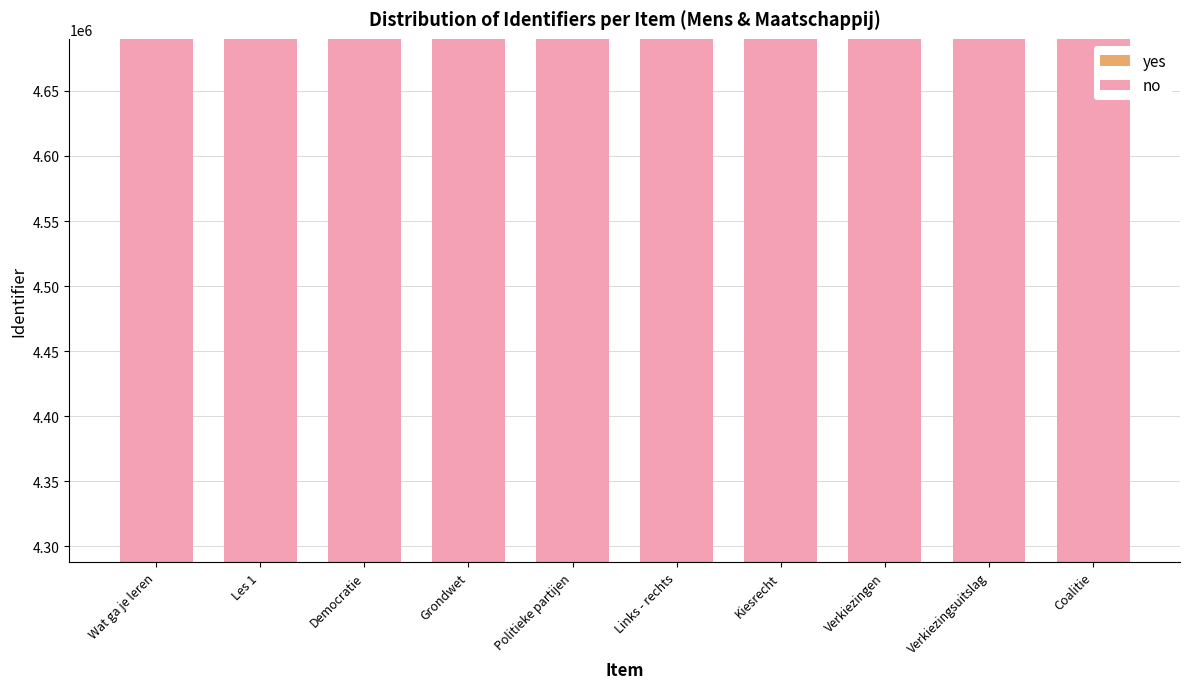

What is the sum of the yes values at Grondwet and Links - rechts?

8577974